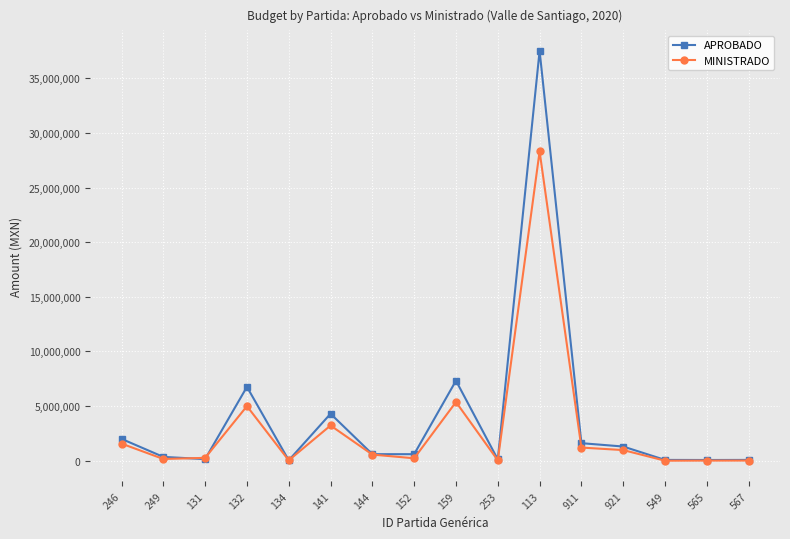

True or false: MINISTRADO has more than 1 interior local peaks.

True